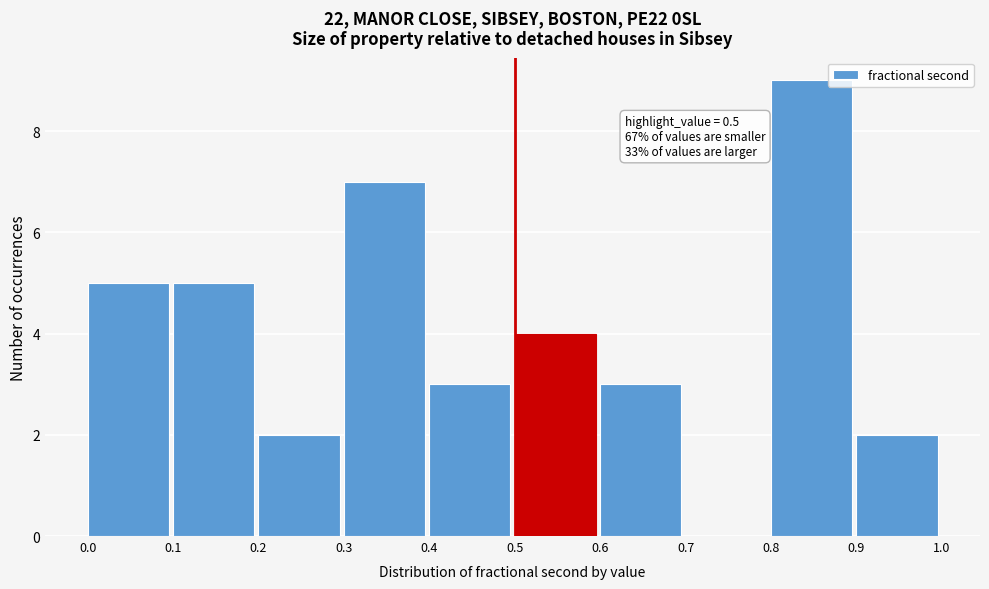

Which range on the x-axis has the tallest bar?

0.8 to 0.9